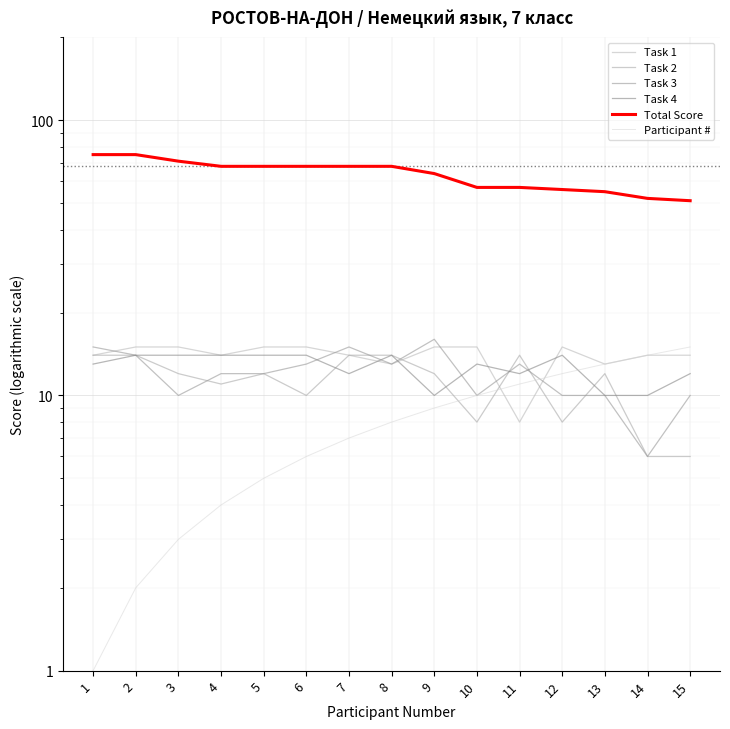

At which category does Task 1 reach its first local valley?

4